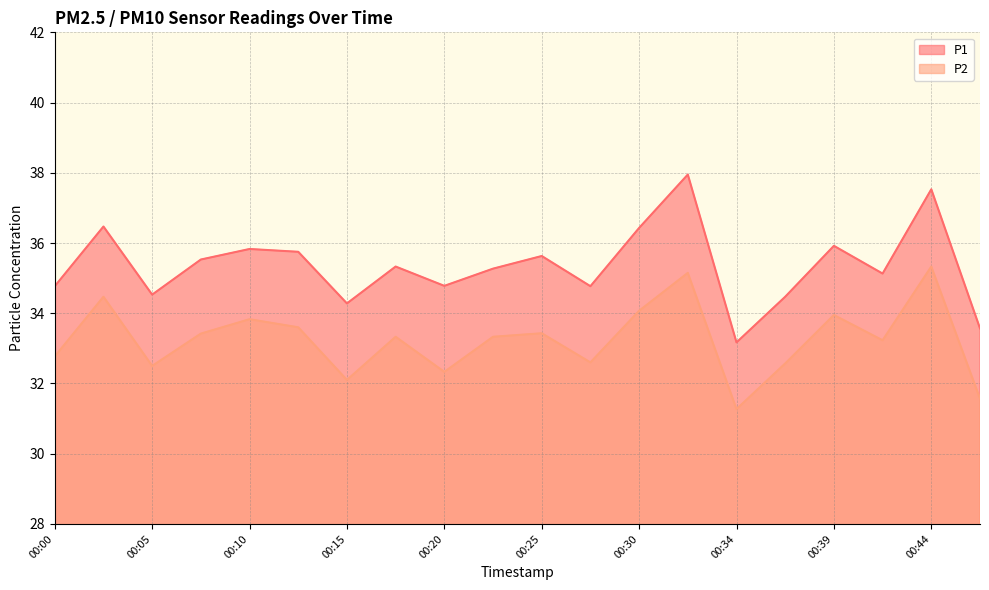

Reading left to right, extract all data points from this chart.

P1: 34.8	36.5	34.5	35.5	35.8	35.8	34.3	35.3	34.8	35.3	35.6	34.8	36.4	38.0	33.2	34.5	35.9	35.1	37.5	33.6
P2: 32.8	34.5	32.5	33.4	33.8	33.6	32.1	33.3	32.3	33.3	33.4	32.6	34.1	35.1	31.3	32.6	34.0	33.2	35.3	31.6